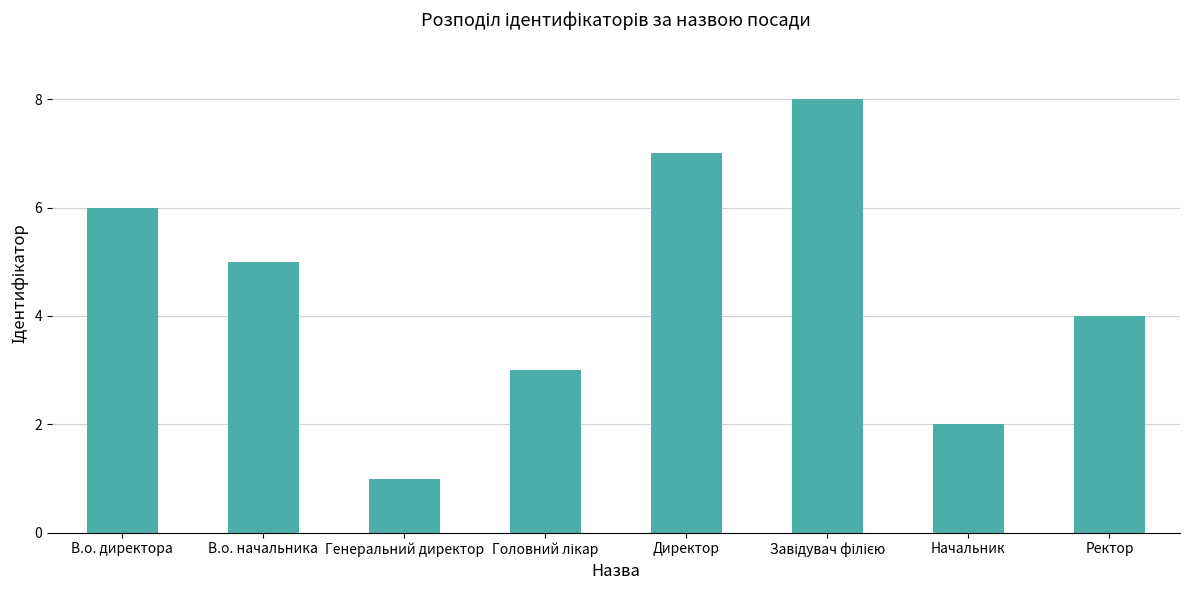

The value at В.о. директора is 9. True or false?

False